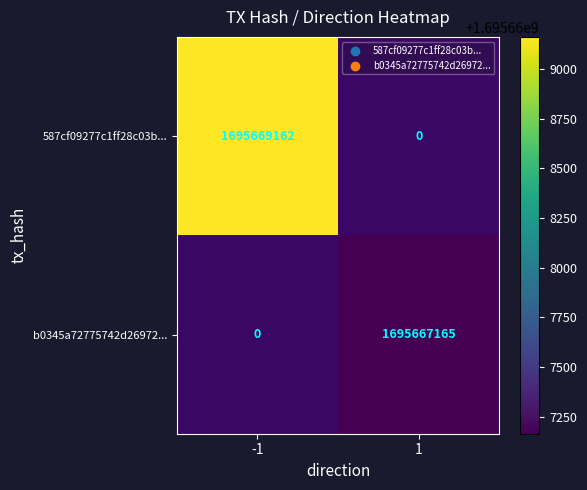

Is it true that 587cf09277c1ff28c03b... equals 2676999014 at -1?

False